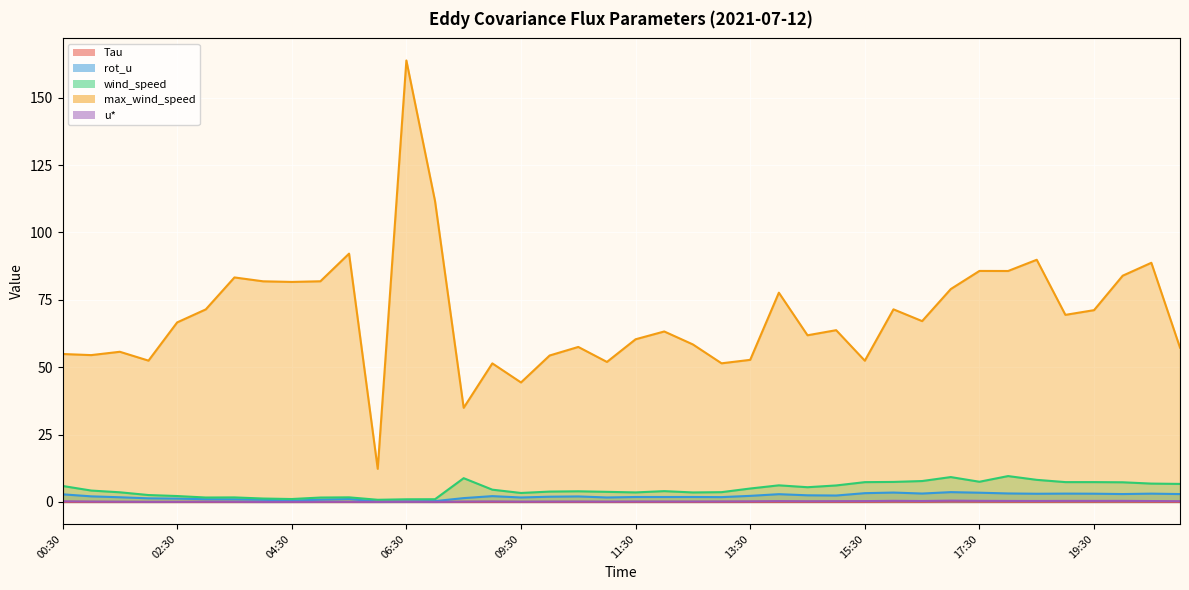

Where is rot_u nearest to the value 1?

03:00